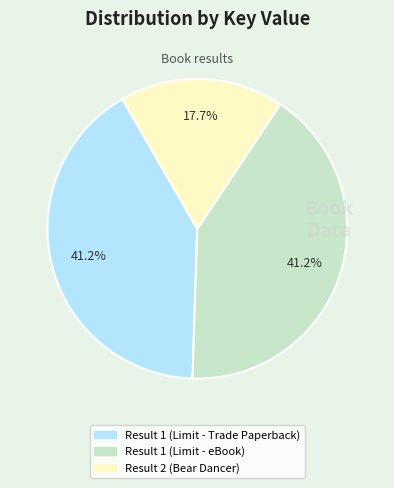

Combined, what portion of the pie is Result 2 (Bear Dancer) and Result 1 (Limit - eBook)?

58.8%